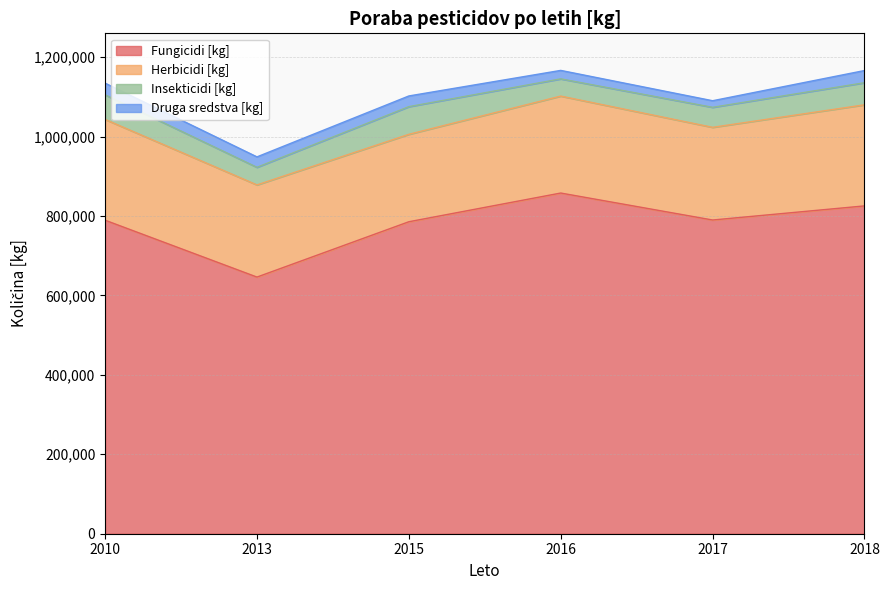

The Fungicidi [kg] series shows 1080471.7 at 2010. True or false?

False